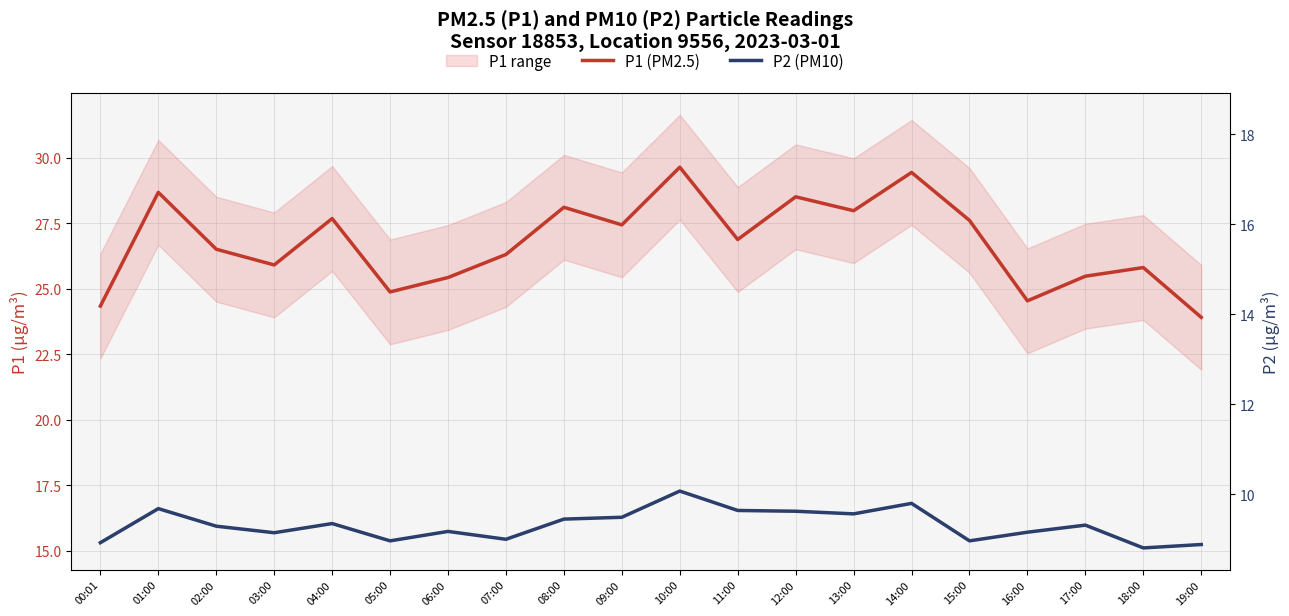

What is the label of the 18th point from the left?

17:00